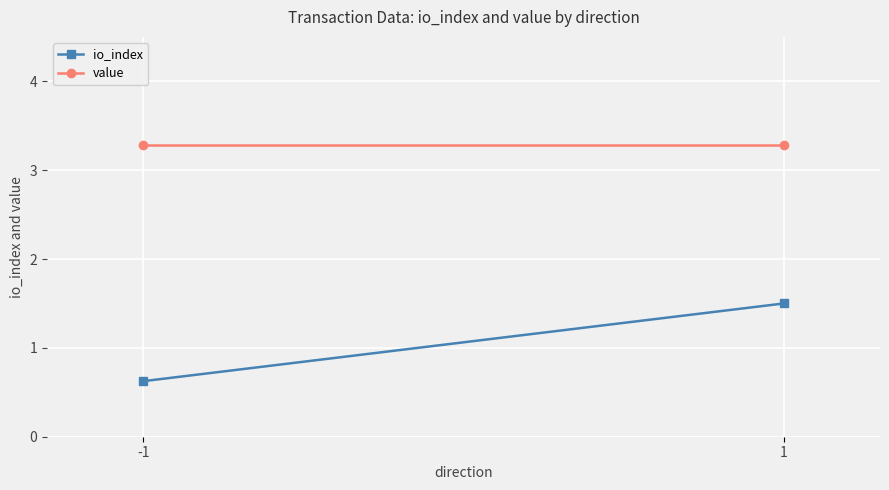

The io_index series shows 1.1 at -1. True or false?

False